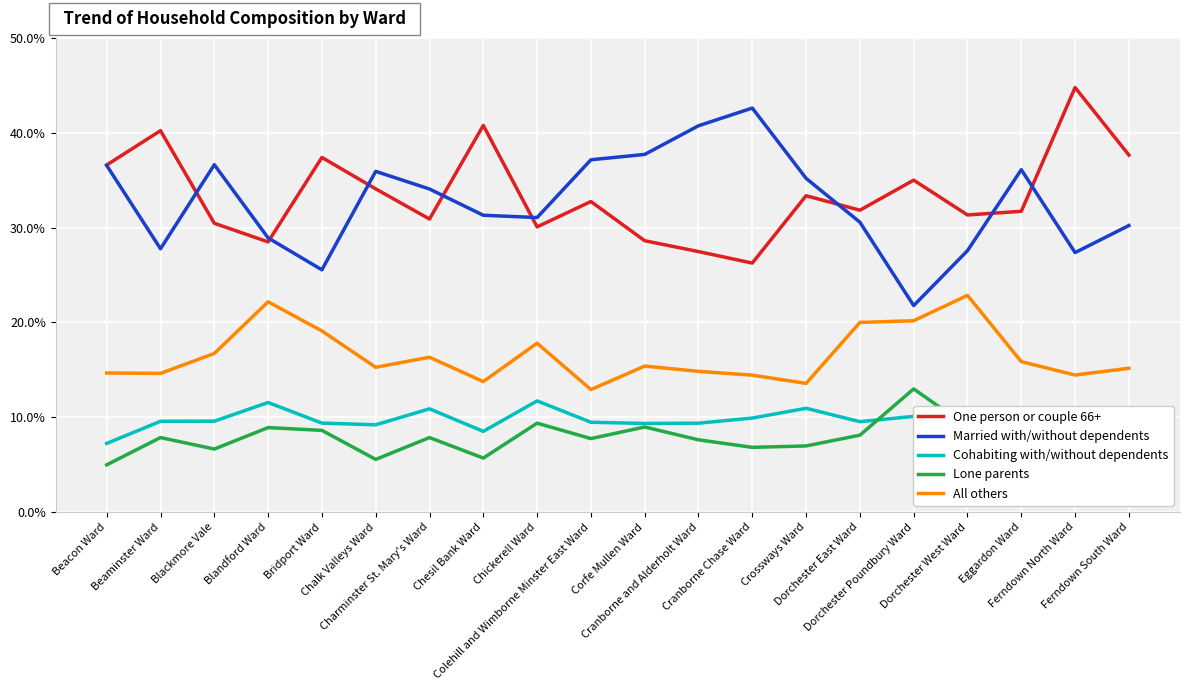

What is the lowest value of the One person or couple 66+ series?

26.3